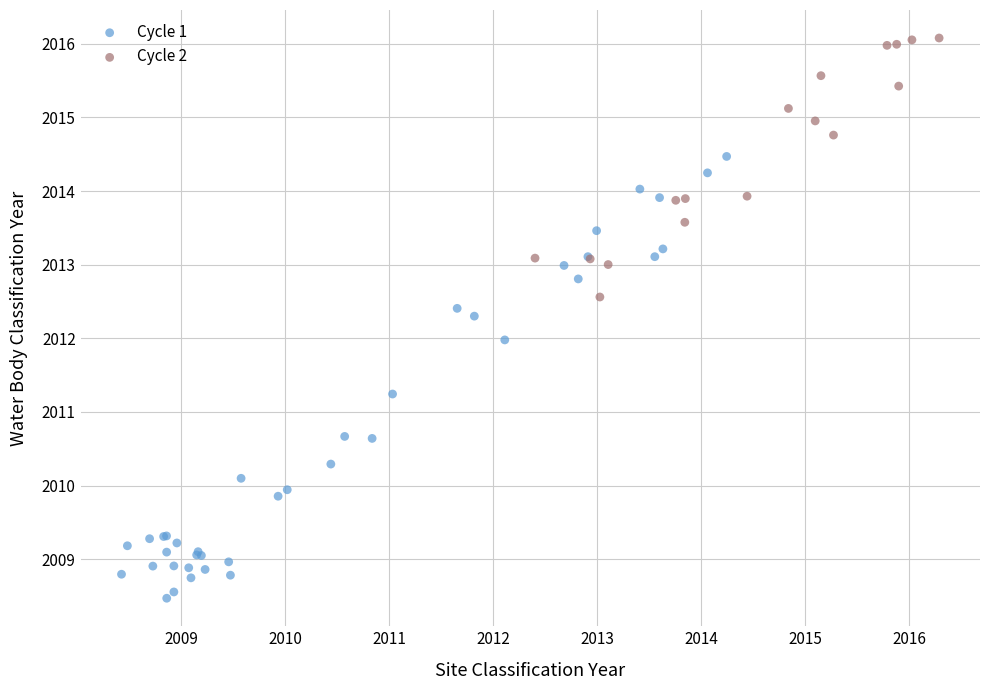

Which series contains the lowest Y value?

Cycle 1